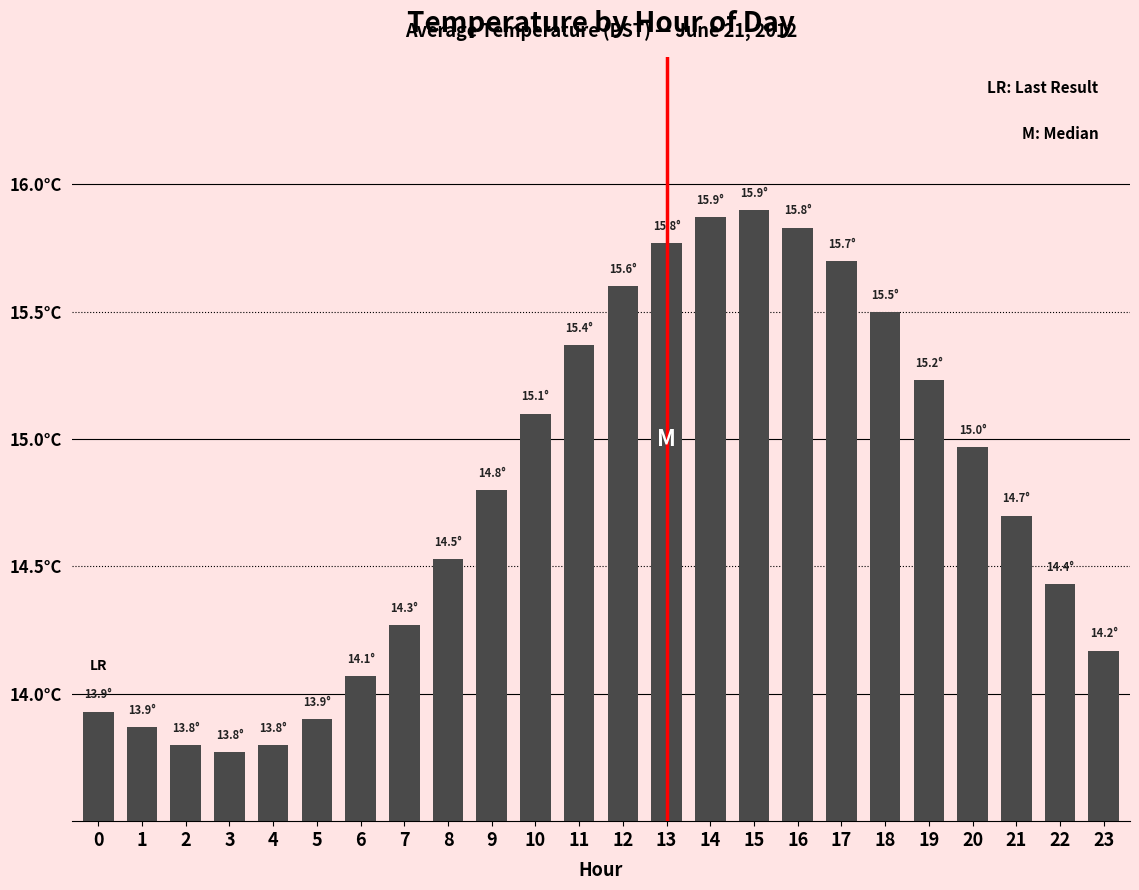

Which has a higher value, 11 or 19?

11